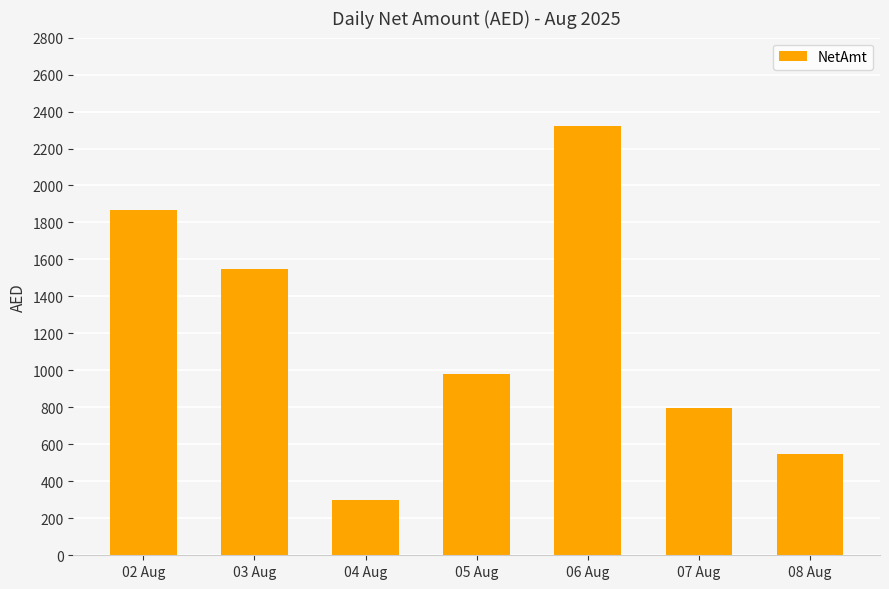

What is the sum of all values?

8362